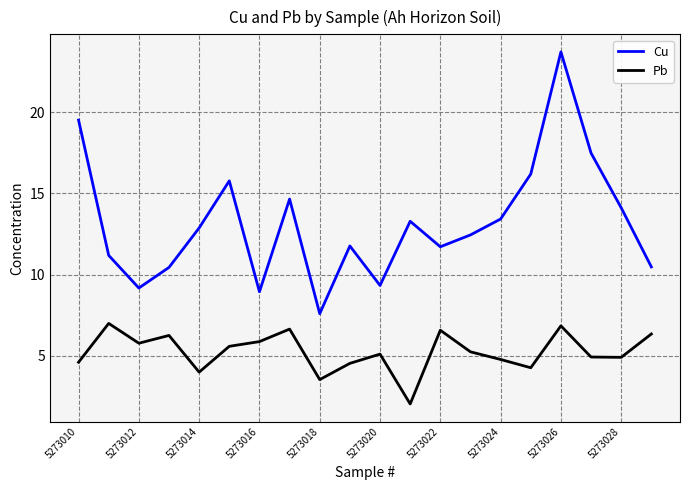

True or false: Pb has more than 2 interior local peaks.

True